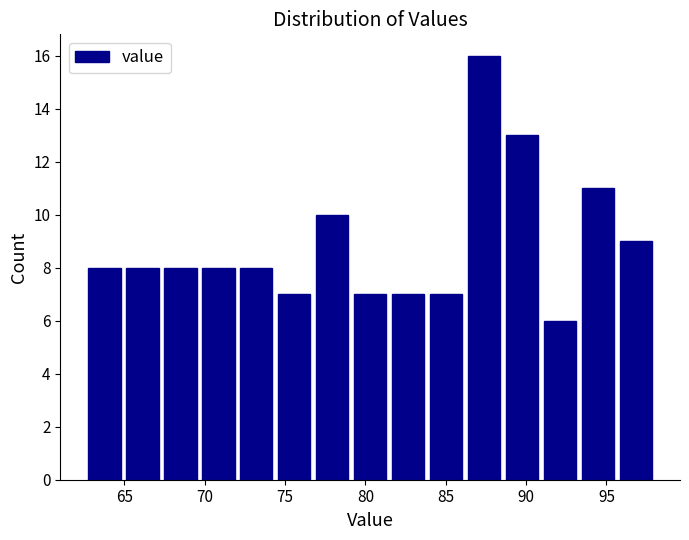

Reading left to right, list every bar in this chart as the range it spans on the x-axis followed by its height. Neither the bar edges nor the heights are printed on the chart, so give them approximately, as read against the axes.

62.5 to 65.0: 8
65.0 to 67.5: 8
67.5 to 69.5: 8
69.5 to 72.0: 8
72.0 to 74.5: 8
74.5 to 77.0: 7
77.0 to 79.0: 10
79.0 to 81.5: 7
81.5 to 84.0: 7
84.0 to 86.0: 7
86.0 to 88.5: 16
88.5 to 91.0: 13
91.0 to 93.5: 6
93.5 to 95.5: 11
95.5 to 98.0: 9